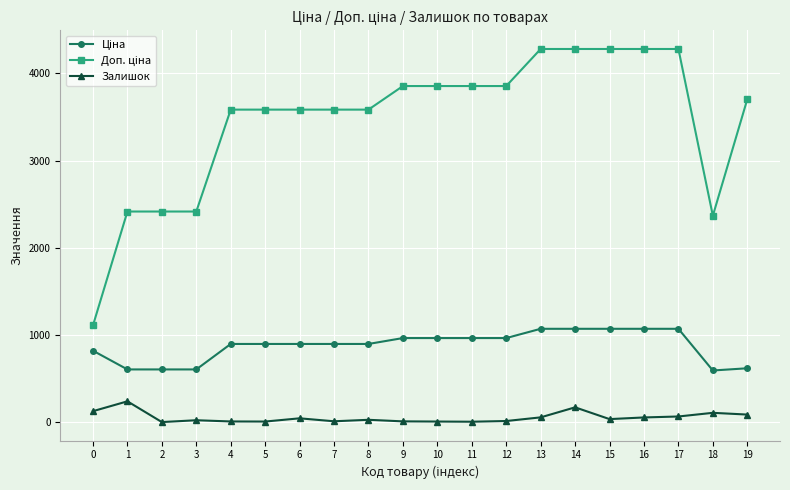

What is the spread (max minus min) of values at 0?

984.2